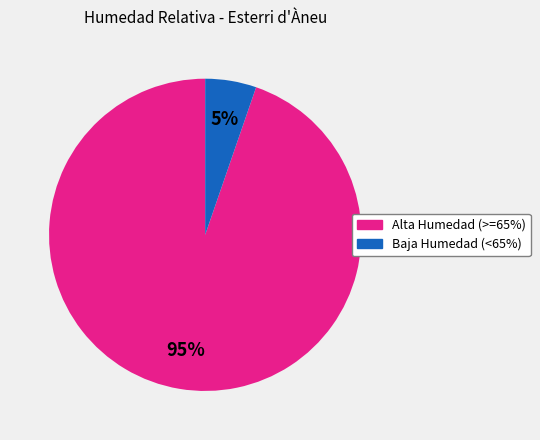

Which slice represents more than half of the pie?

Alta Humedad (>=65%)